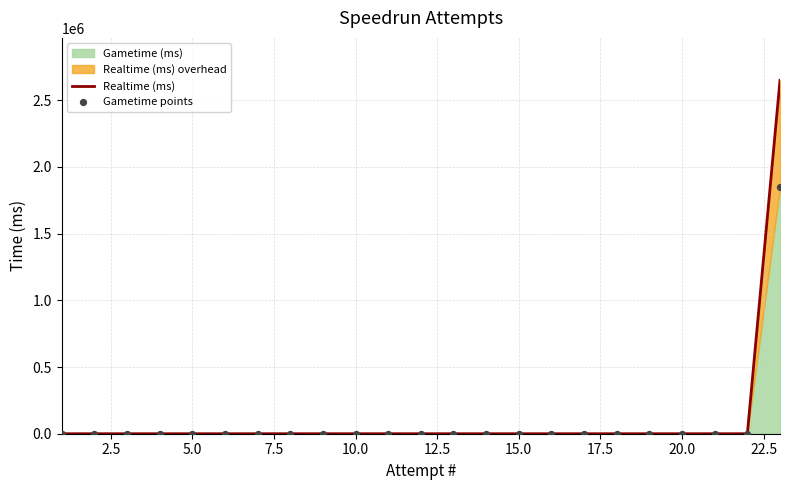

Which series contains the lowest Y value?

Realtime (ms)